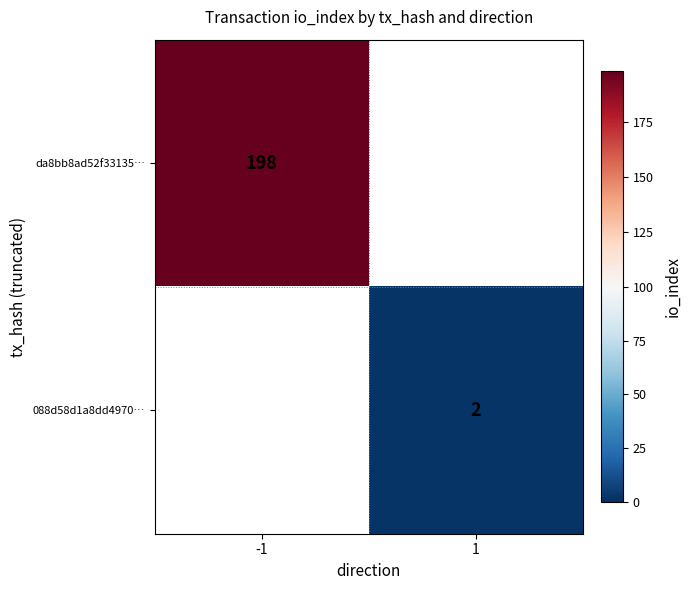

Count the number of categories in the chart.

2